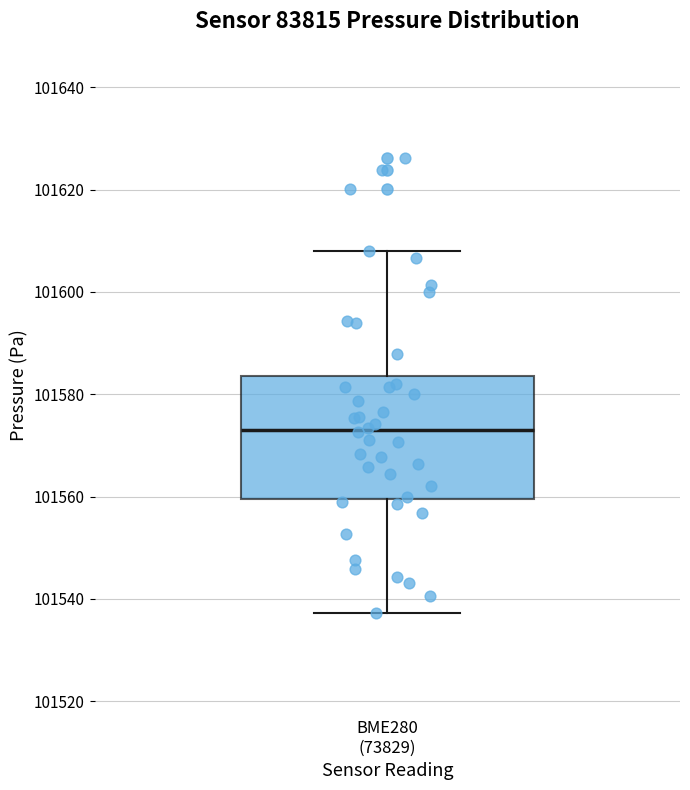

Where does the lower whisker of the box for BME280 (73829) end on the y-axis? The values are not printed on the chart, so give them approximately, as read against the axis.

101538